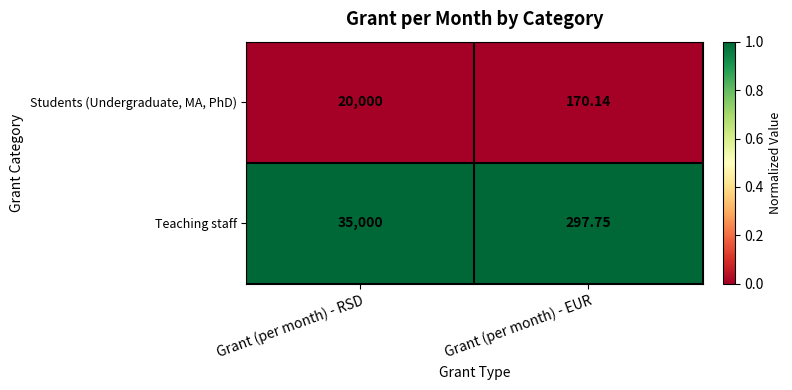

At which label is Students (Undergraduate, MA, PhD) closest to 10085?

Grant (per month) - EUR